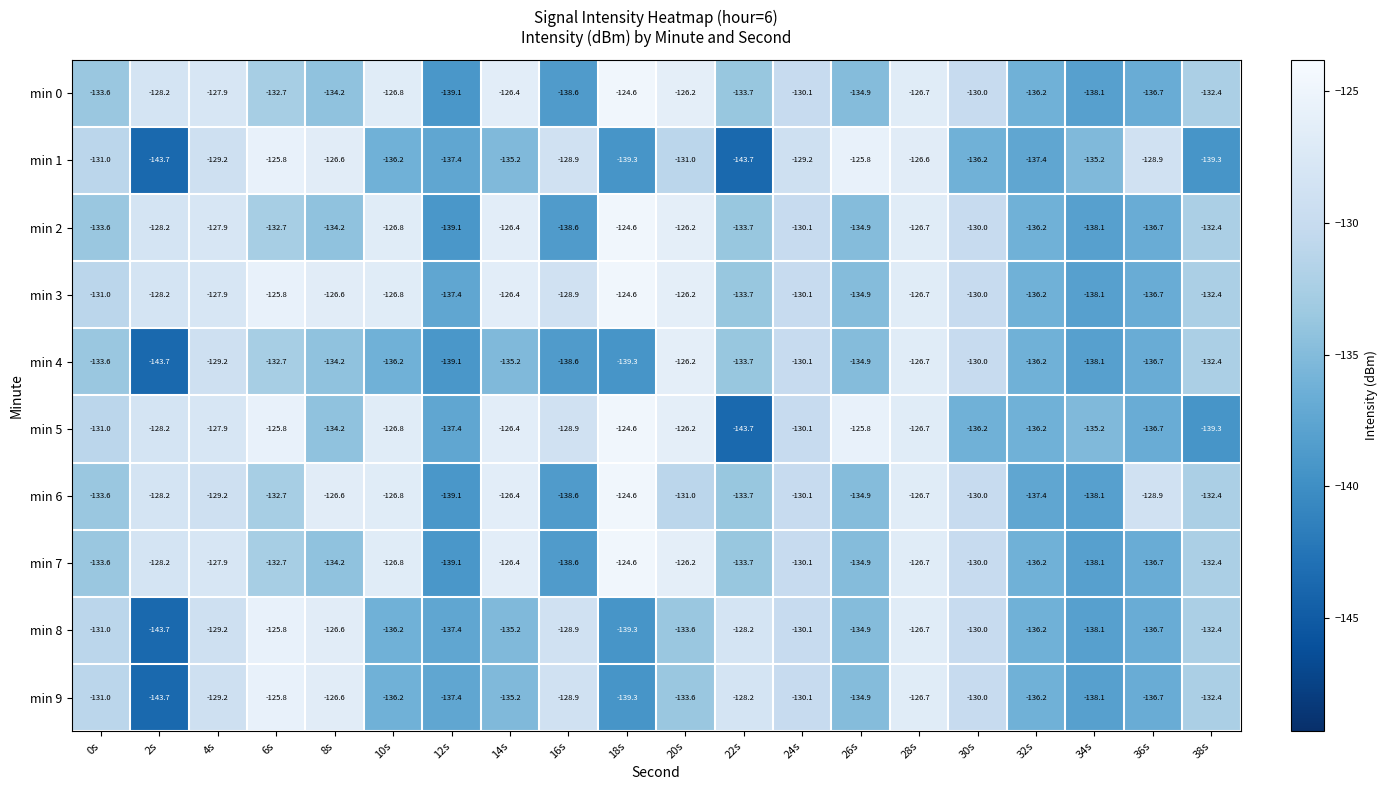

At which category is the sum across all series the highest?

28s